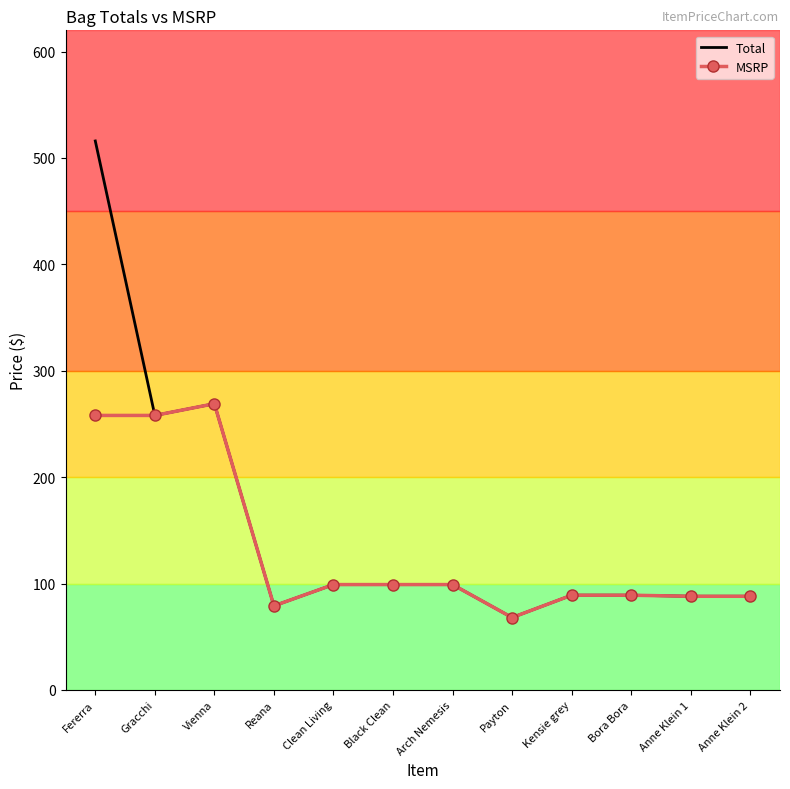

What is the greatest value displayed?

516